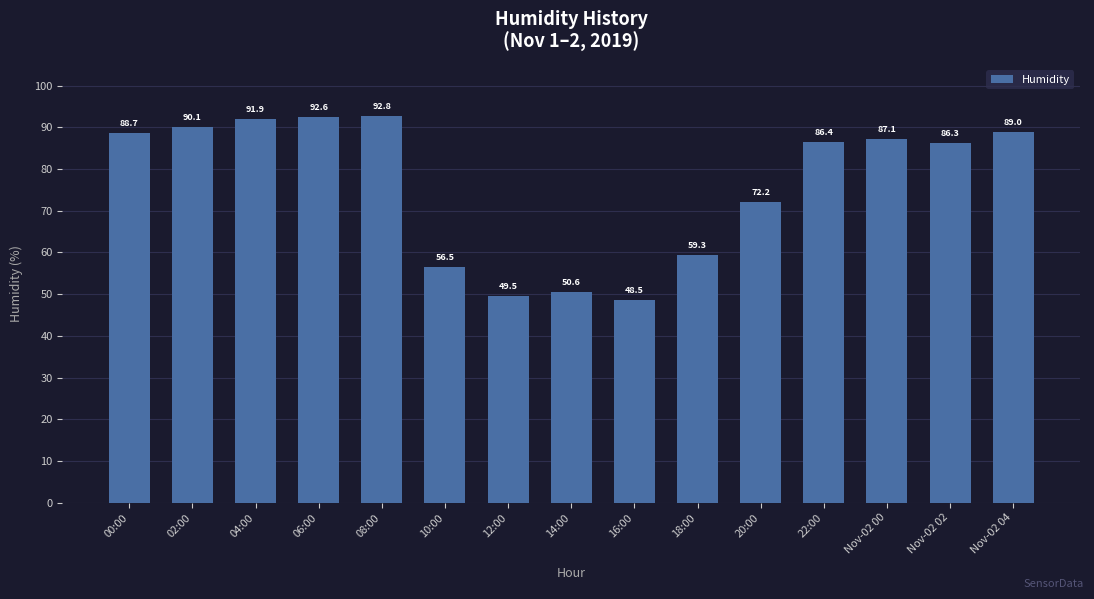

Which has a higher value, 08:00 or 06:00?

08:00